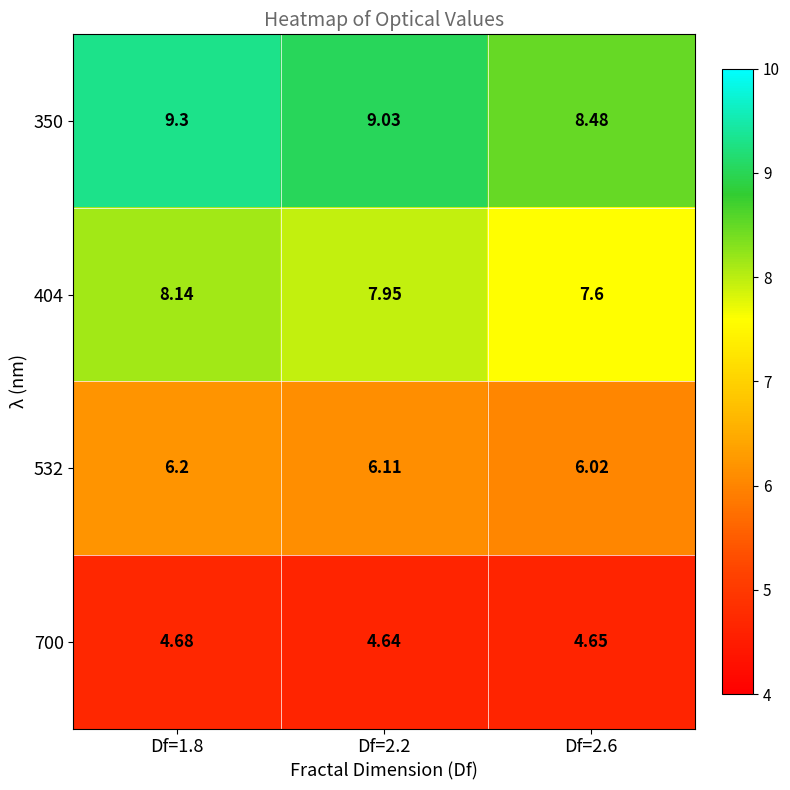

At how many categories does at least one series exceed 5?

3